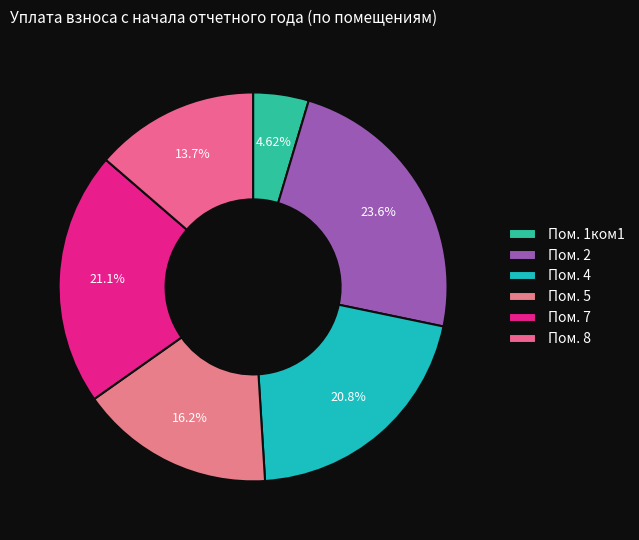

To the nearest percent, what is the difference between the largest and smallest slice percentages?

19%